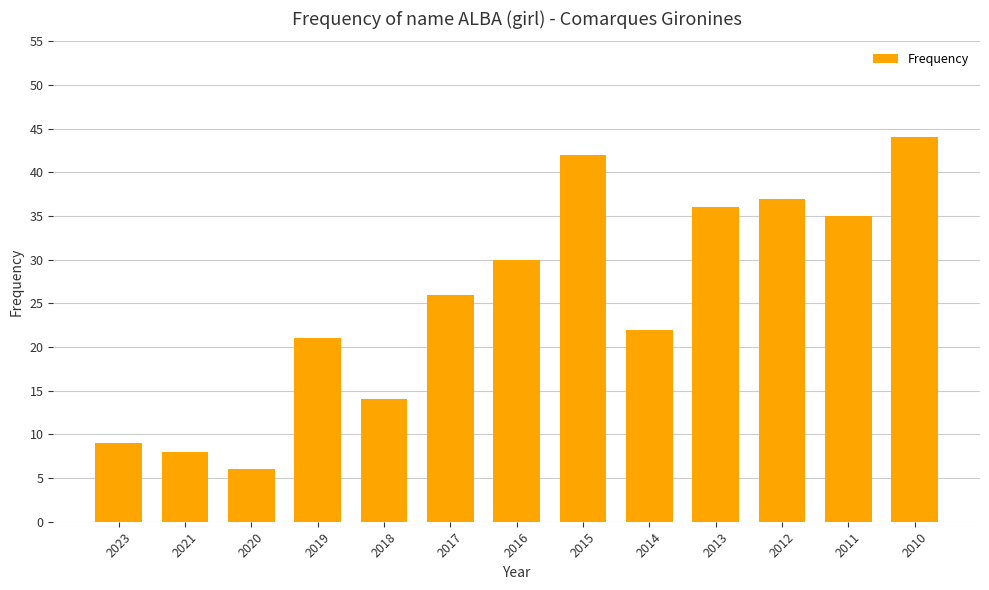

What is the sum of all values?

330